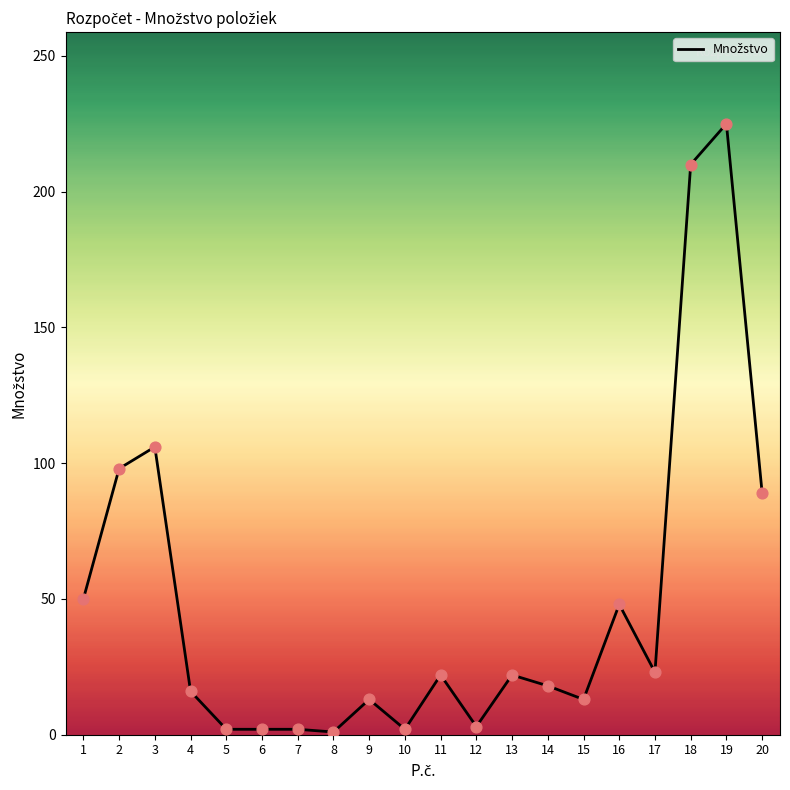

Between 6 and 18, which is larger?

18